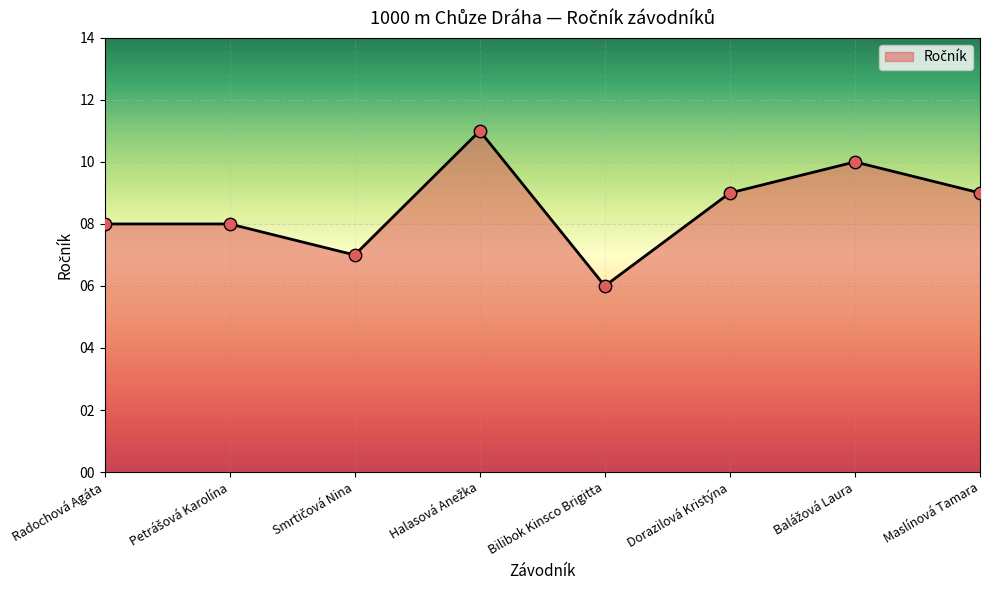

The chart shows a value of 9 at Dorazilová Kristýna. True or false?

True